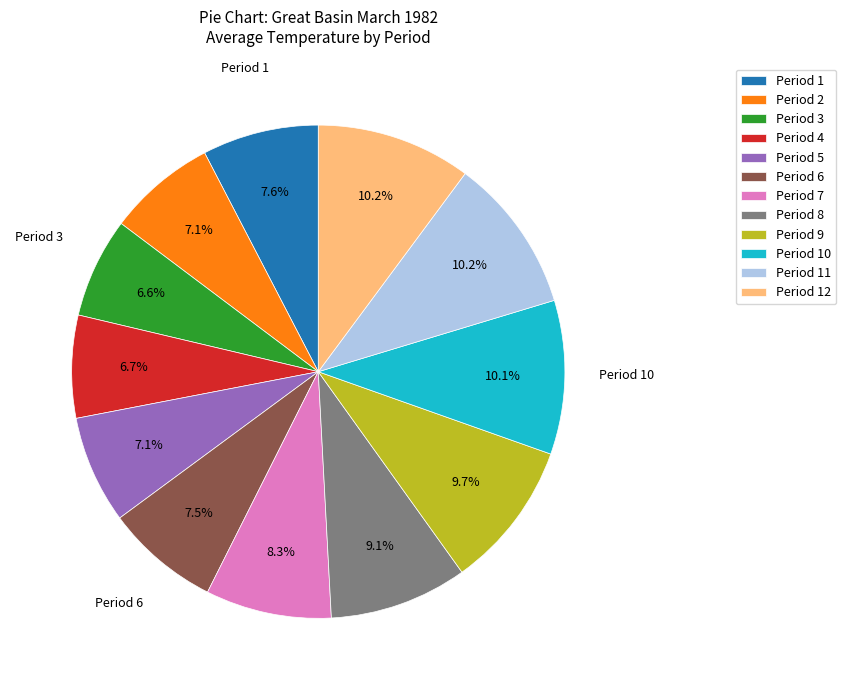

Approximately how many times larger is the value at Period 9 compared to Period 6?

1.3